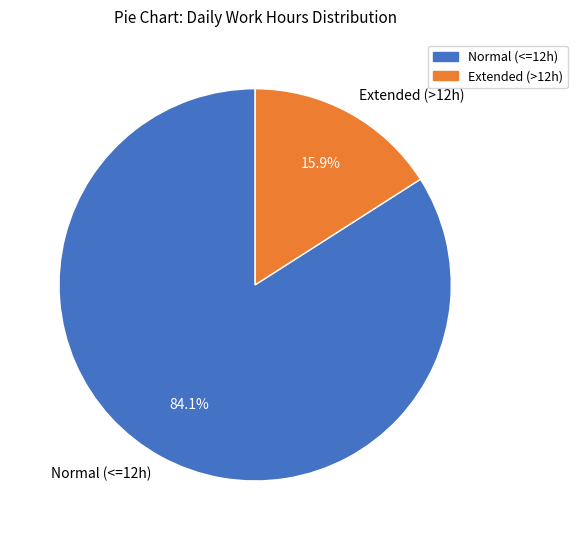

Rank the categories by value from highest to lowest.

Normal (<=12h), Extended (>12h)